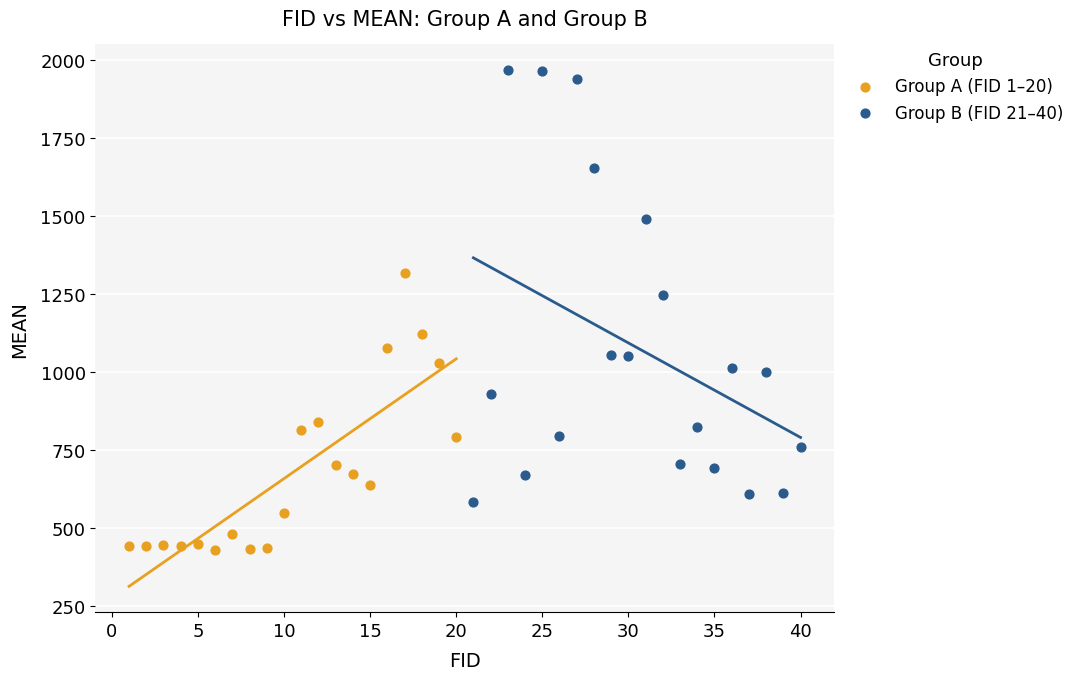

Which series has the largest Y range (max minus min)?

Group B (FID 21–40)